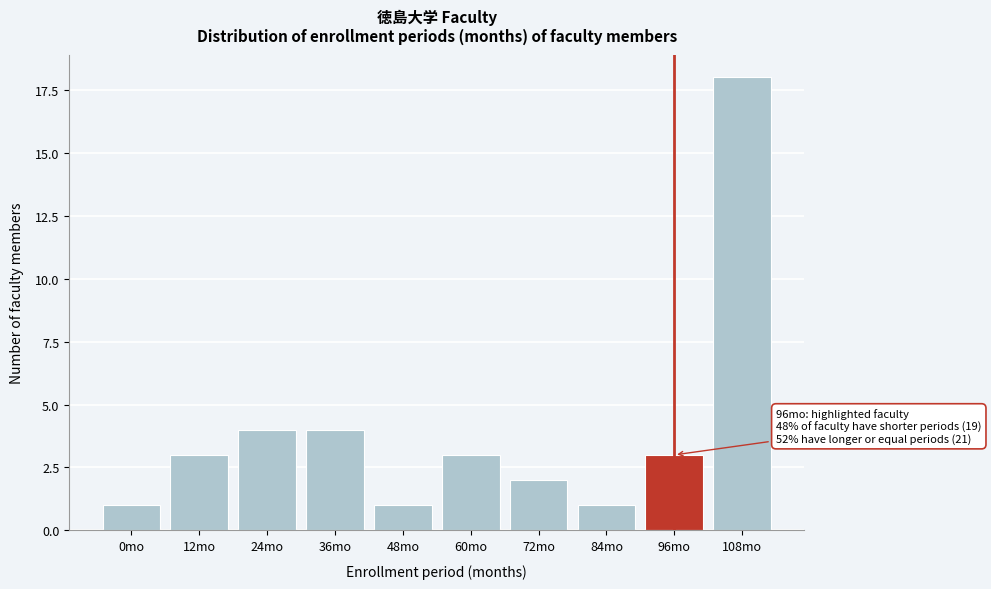

Reading right to left, transcribe all the data shown in this chart.

108mo=18	96mo=3	84mo=1	72mo=2	60mo=3	48mo=1	36mo=4	24mo=4	12mo=3	0mo=1